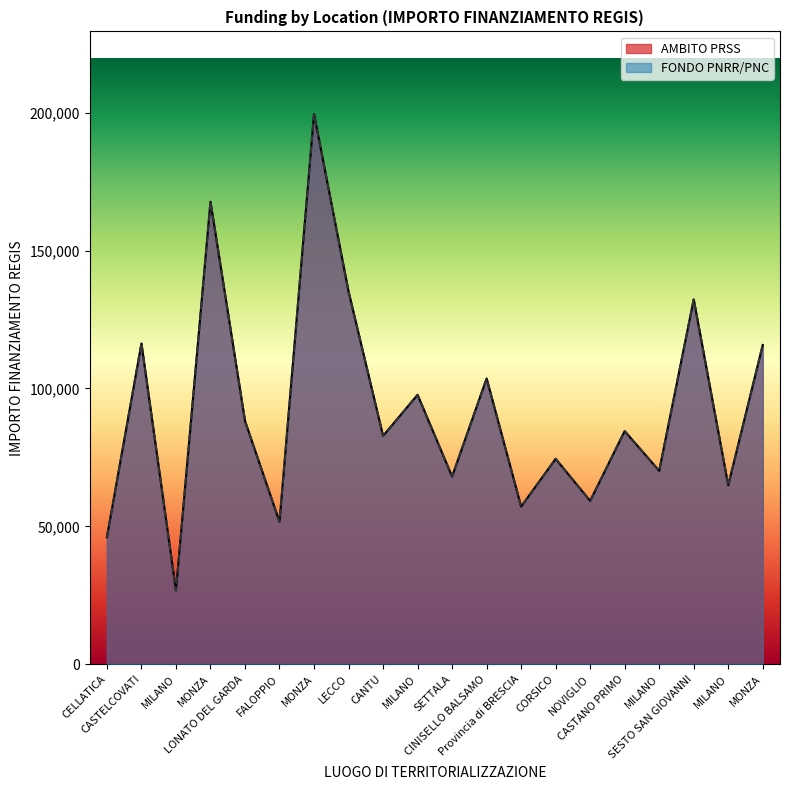

What is the label of the 11th point from the left?

SETTALA